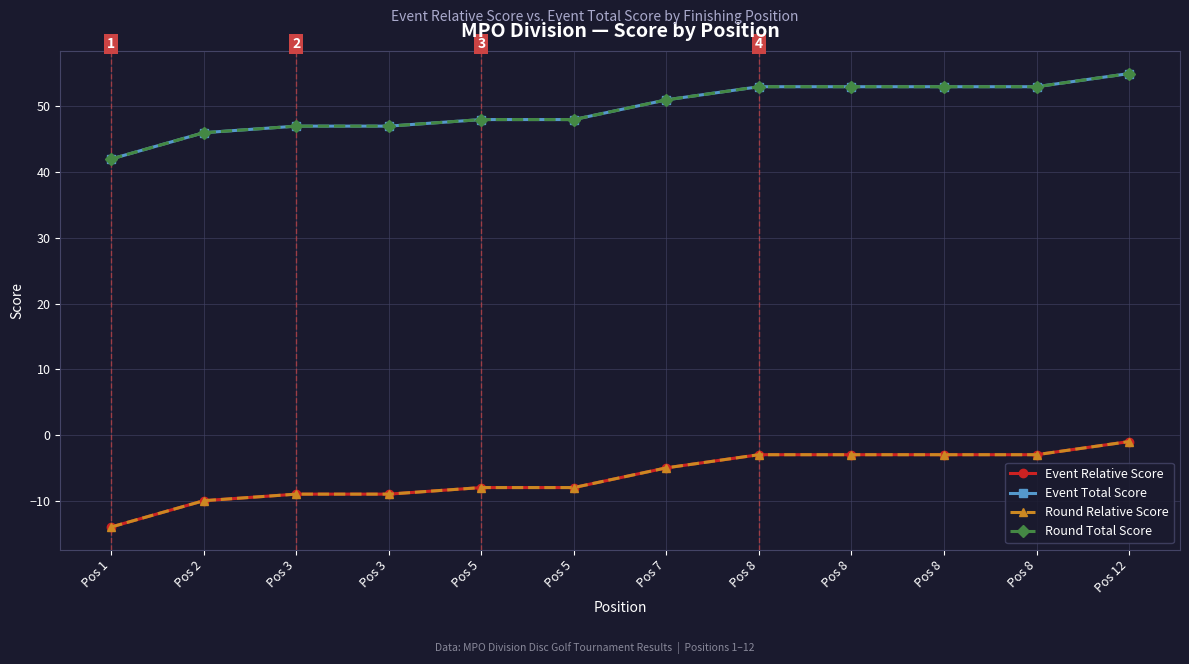

Does the chart have visible grid lines?

Yes